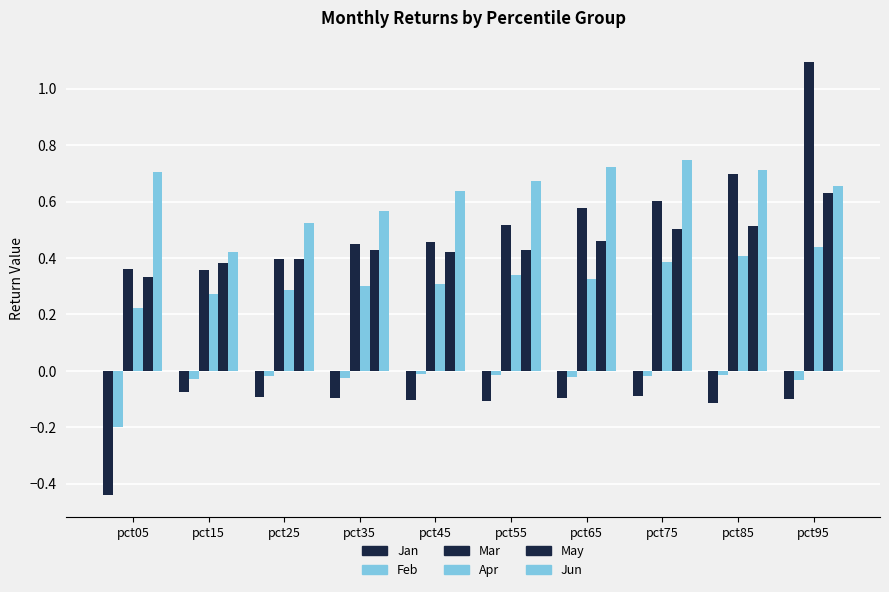

List the series in order of their peak value, highest first.

Mar, Jun, May, Apr, Feb, Jan